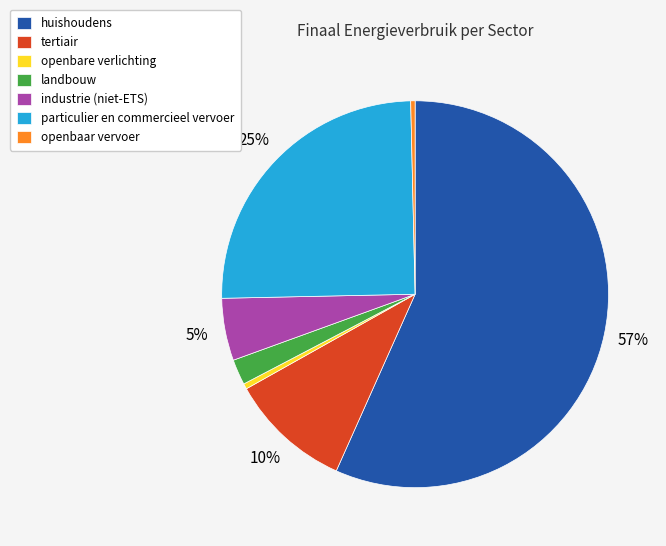

Does any single category account for the majority?

Yes